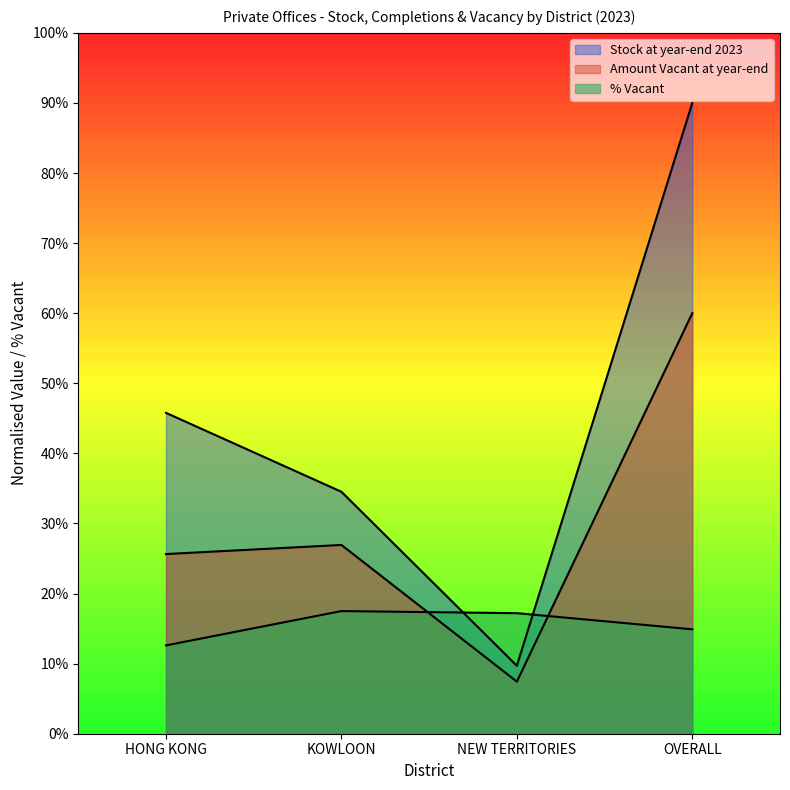

What position from the right is OVERALL?

1